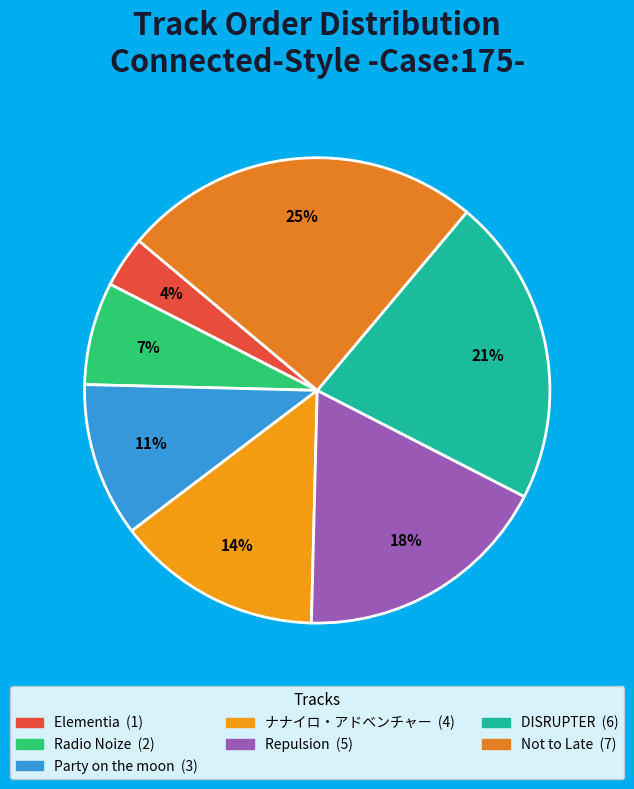

How many slices are in this pie chart?

7